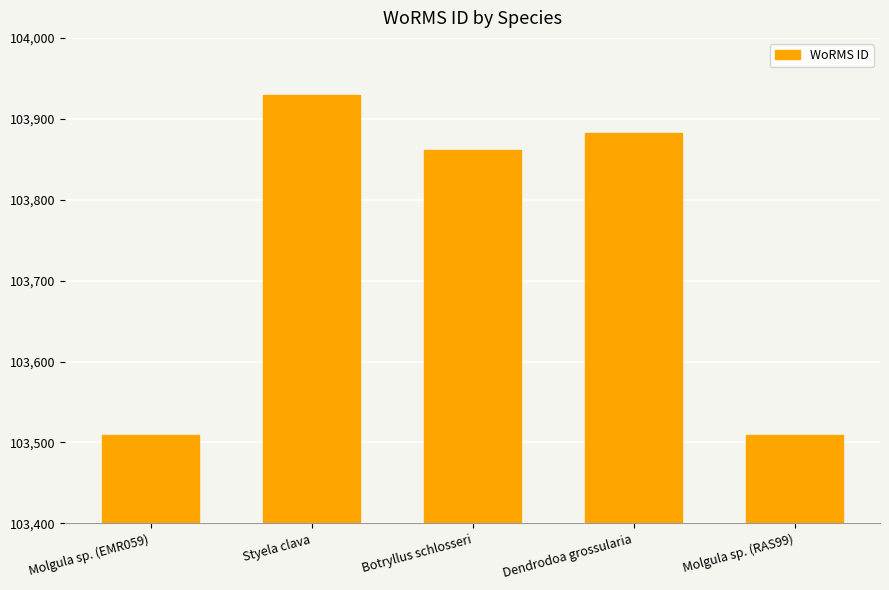

How many distinct data groups are displayed?

1